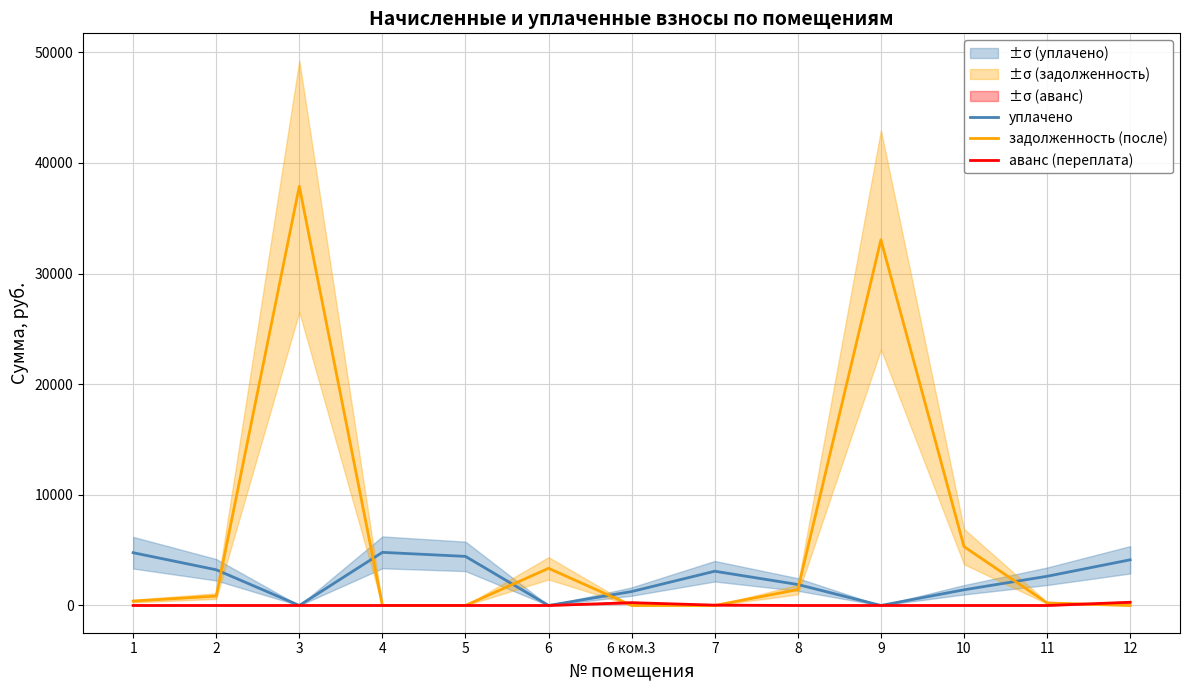

What is the difference between the second highest and minimum values in the уплачено series?

4770.0